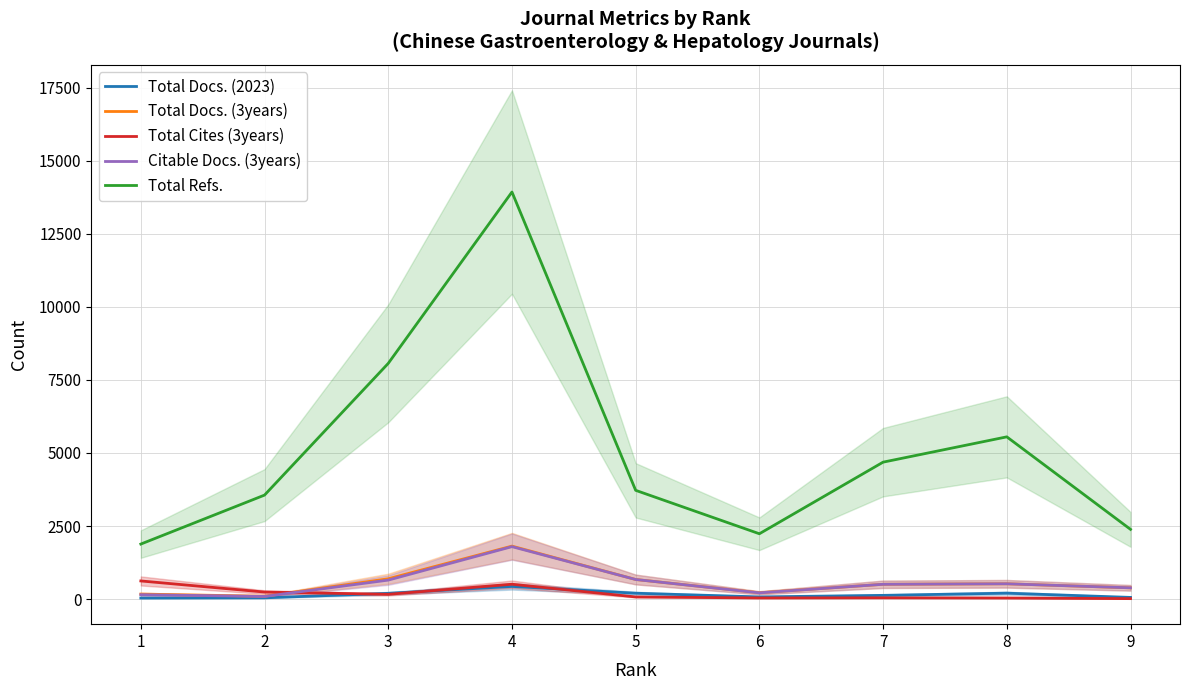

What is the average value of the Citable Docs. (3years) series?

553